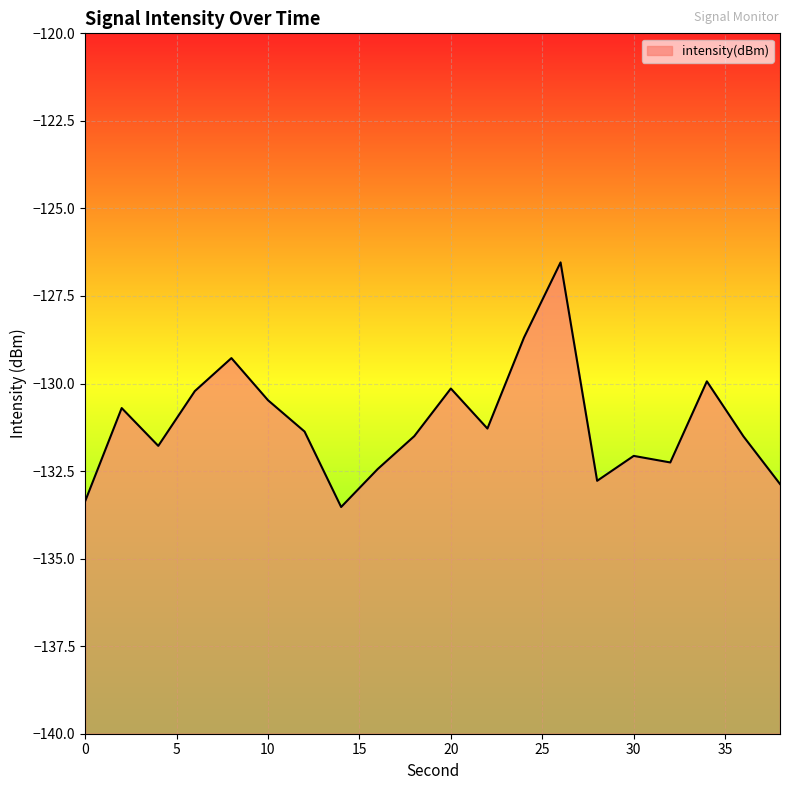

Is it true that the value at 2 is -130.7?

True